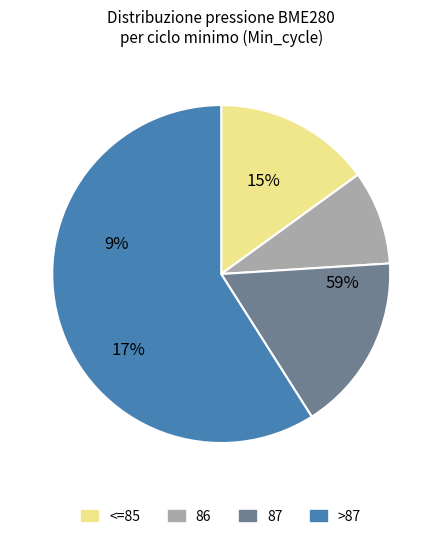

True or false: >87 accounts for 19% of the total.

False